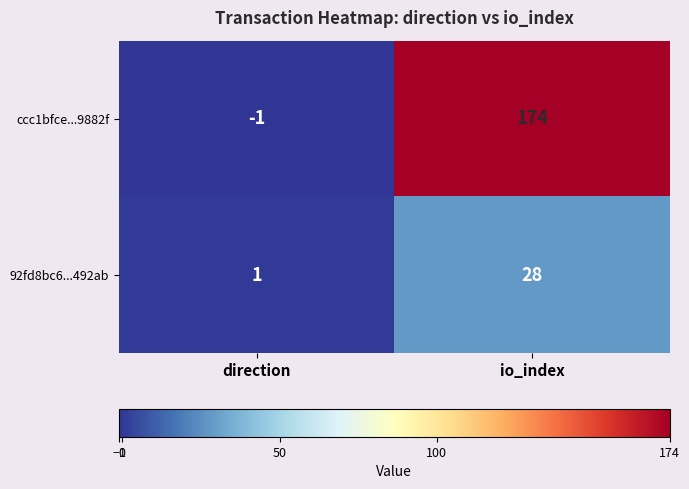

Where is ccc1bfce...9882f nearest to the value 86?

direction